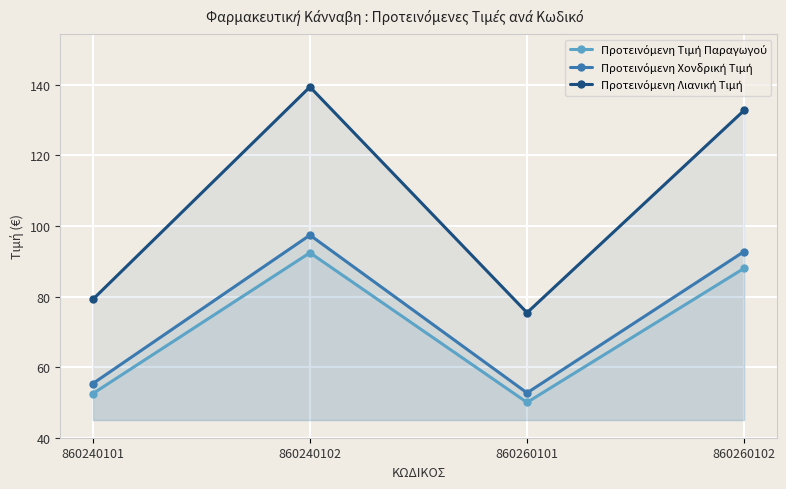

Reading right to left, transcribe all the data shown in this chart.

Προτεινόμενη Τιμή Παραγωγού: 860260102=88.0	860260101=50.0	860240102=92.4	860240101=52.5
Προτεινόμενη Χονδρική Τιμή: 860260102=92.8	860260101=52.7	860240102=97.4	860240101=55.3
Προτεινόμενη Λιανική Τιμή: 860260102=132.7	860260101=75.4	860240102=139.4	860240101=79.2